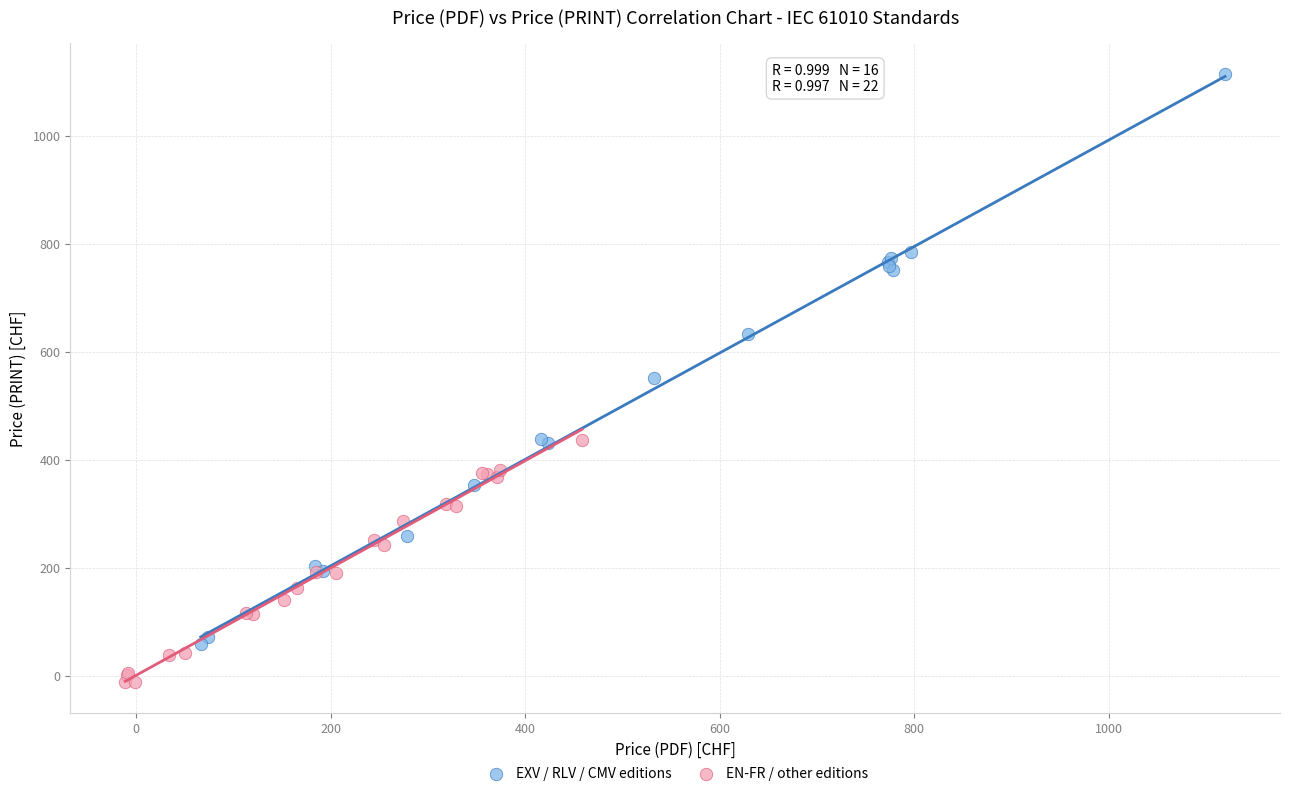

Which series reaches the minimum Y coordinate?

EN-FR / other editions